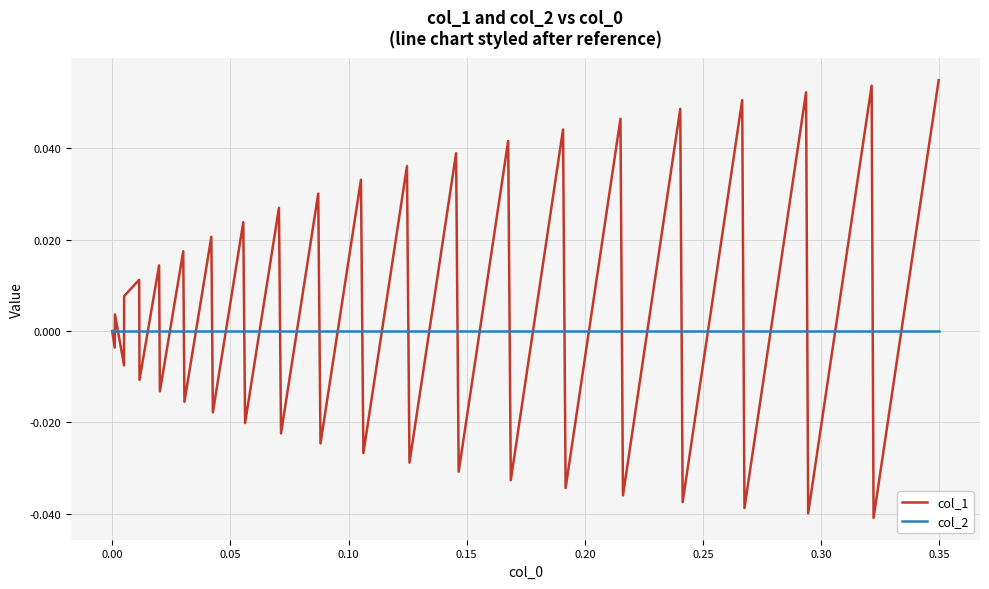

Rank the series by their average value, from highest to lowest.

col_1, col_2